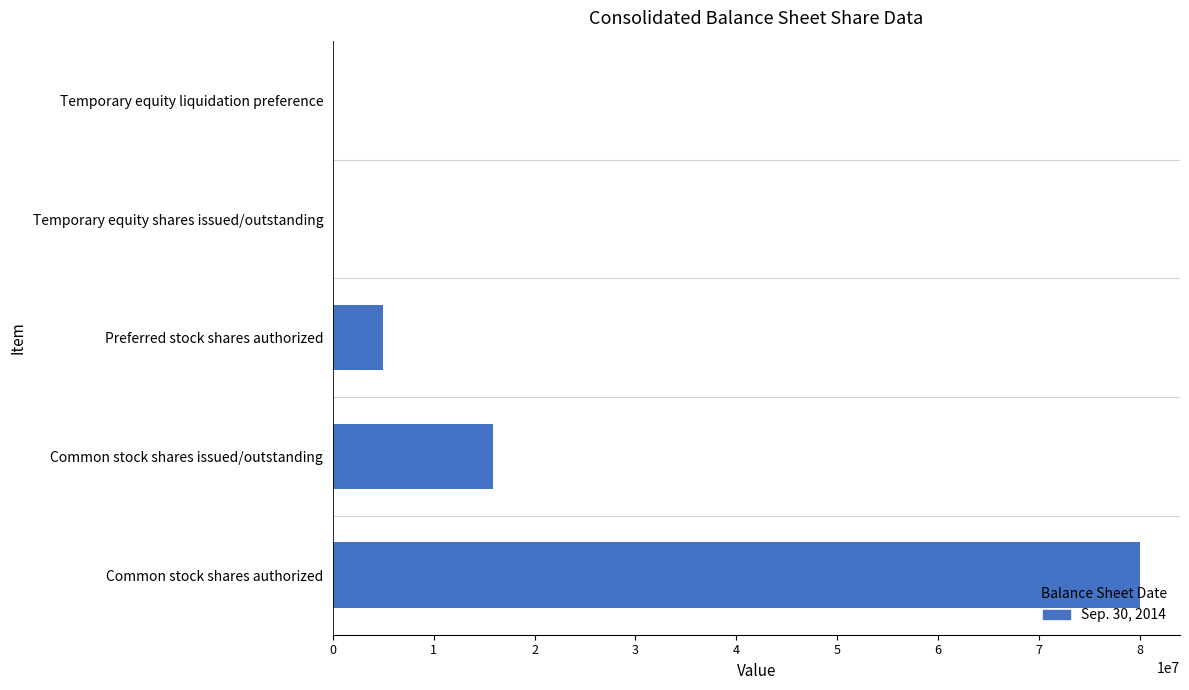

At which label is the value closest to 40002117?

Common stock shares issued/outstanding